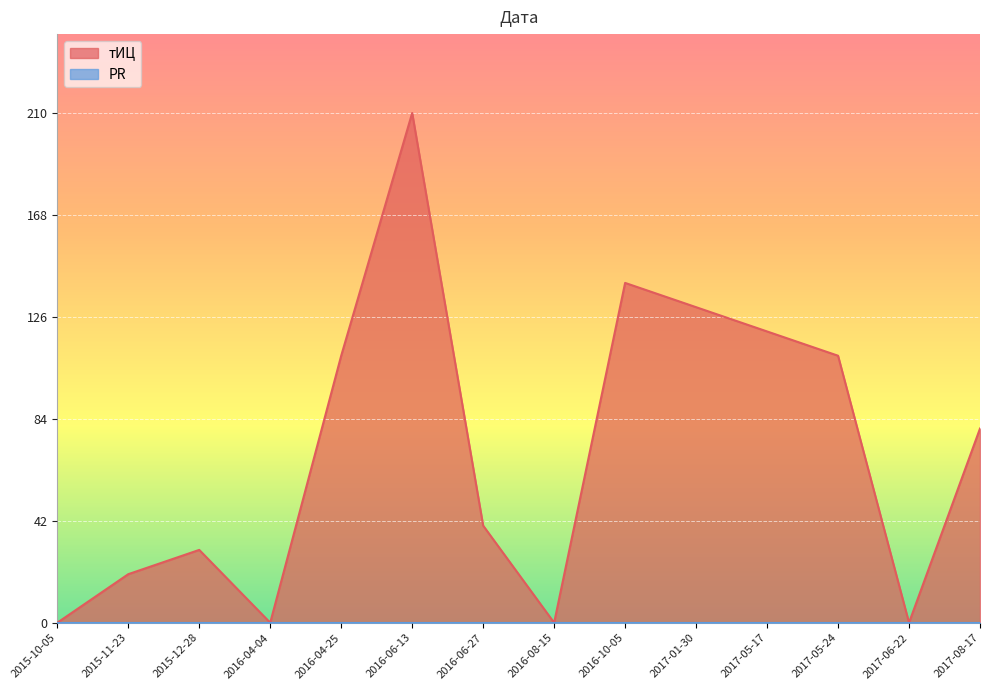

What is the maximum value shown in the chart?

210